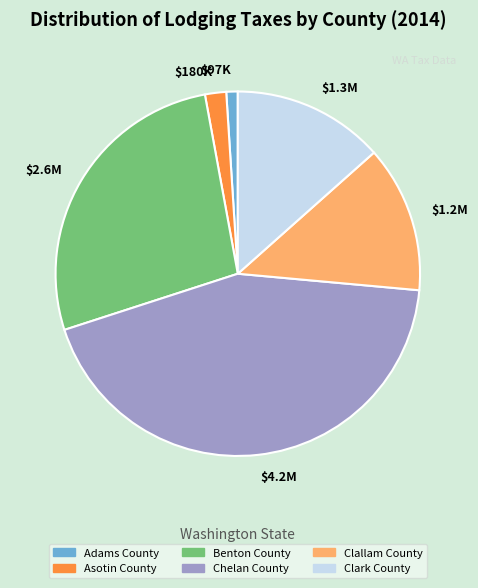

Is it true that Clark County is 13% of the pie?

True